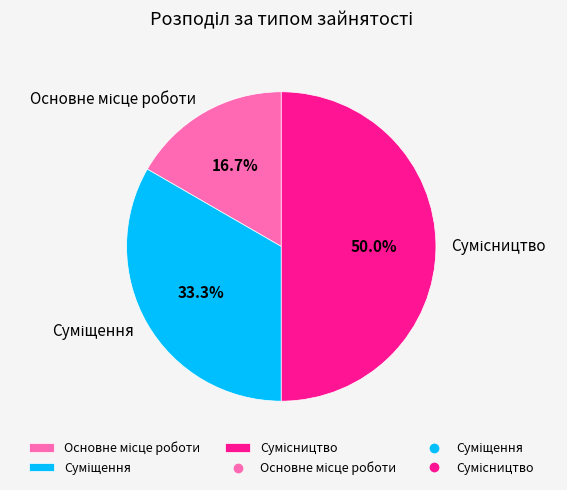

What is the largest slice in the pie chart?

Сумісництво